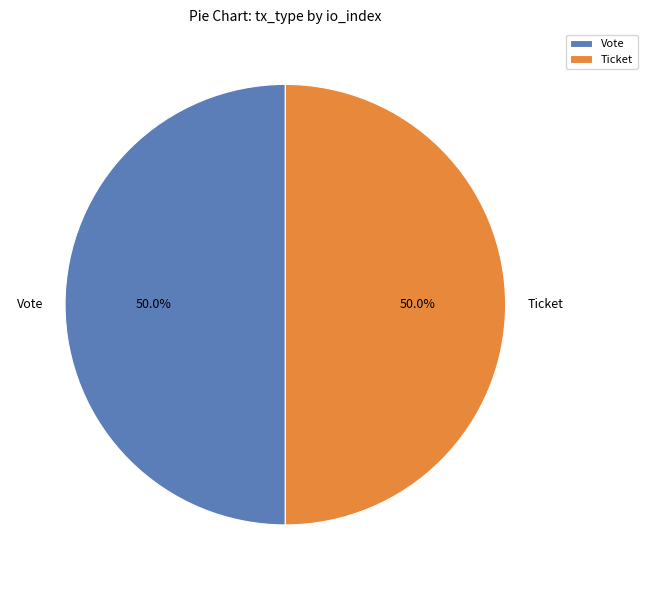

What is the ratio of the value at Vote to the value at Ticket?

1.0